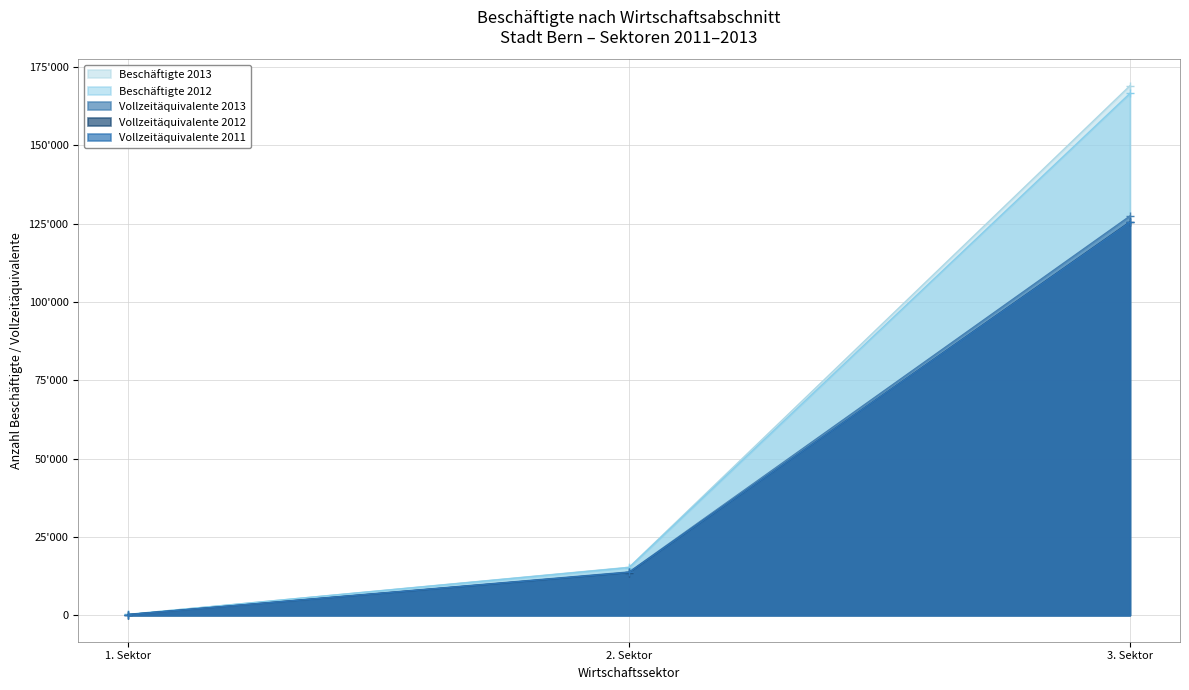

Is the value of Vollzeitäquivalente 2012 at 1. Sektor greater than the value of Beschäftigte 2013 at 1. Sektor?

No